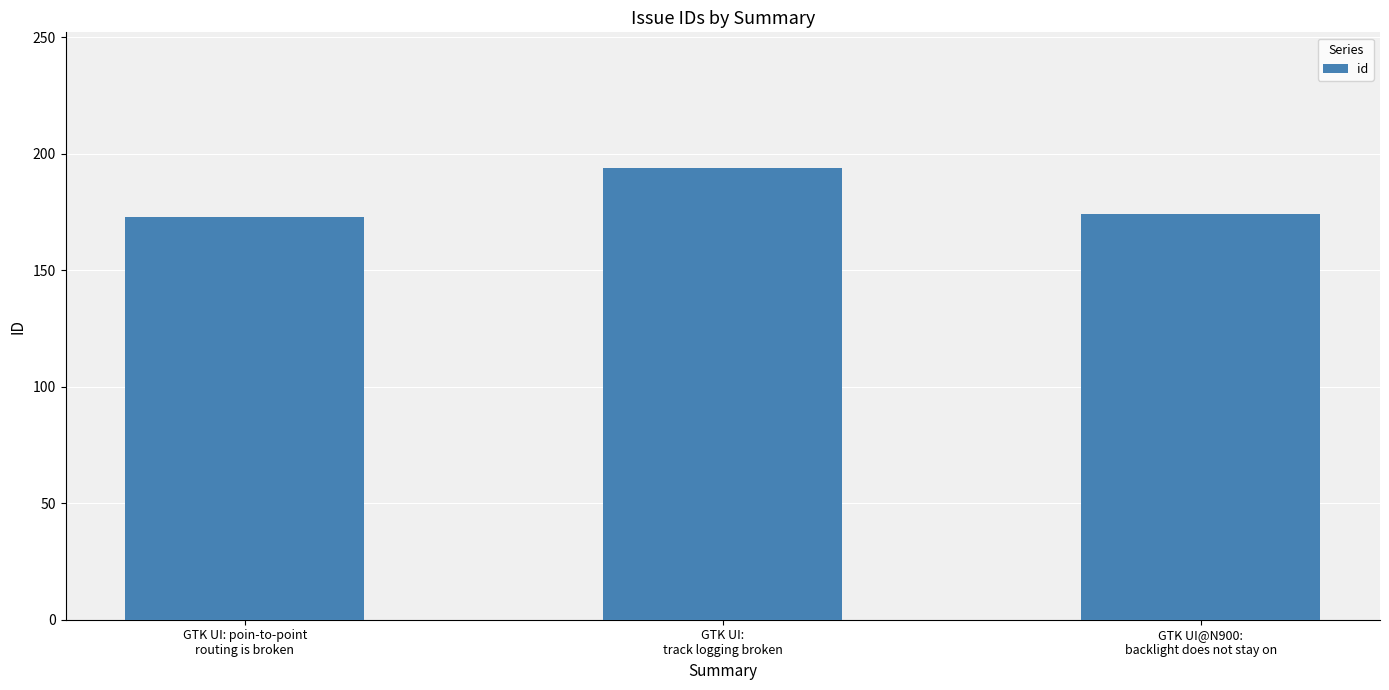

What is the approximate value at GTK UI@N900:
backlight does not stay on, to the nearest 5?

175